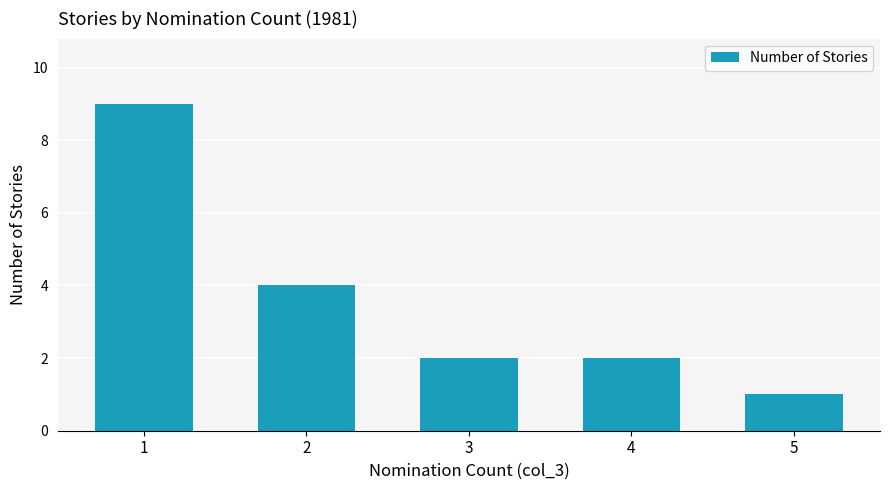

What is the difference between the maximum and minimum values?

8